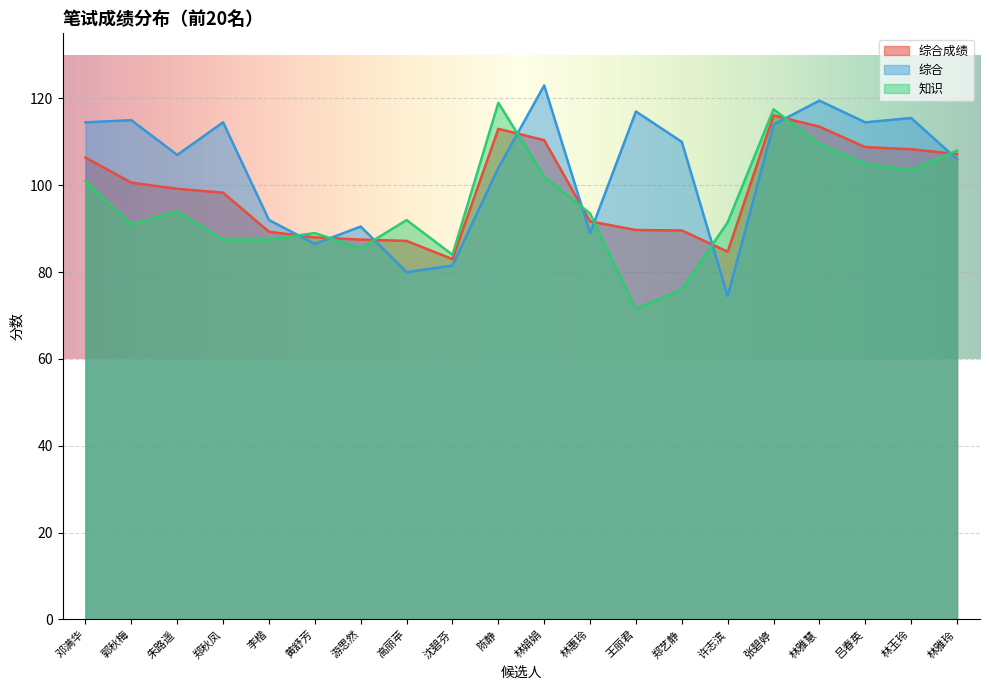

What value does the 综合成绩 series have at 吕春英?

108.8